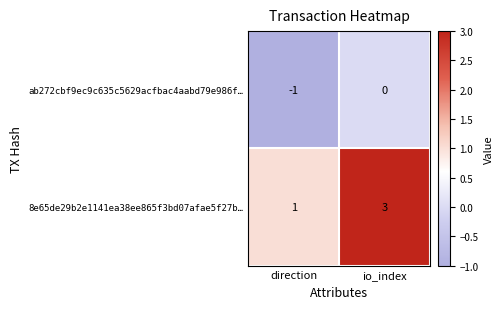

What is the spread (max minus min) of values at direction?

2